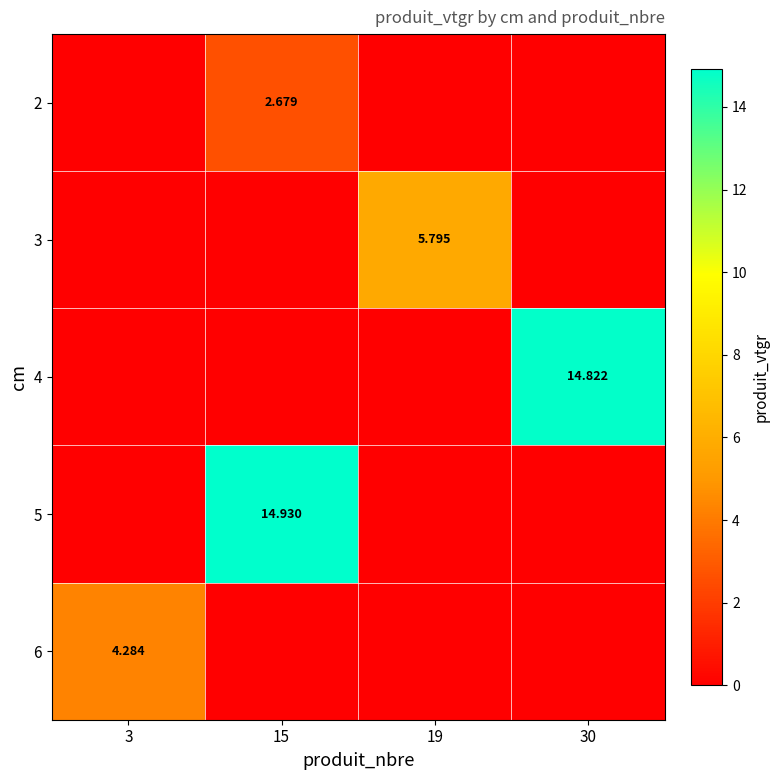

True or false: 3 has a value of 0.0 at 30.

True